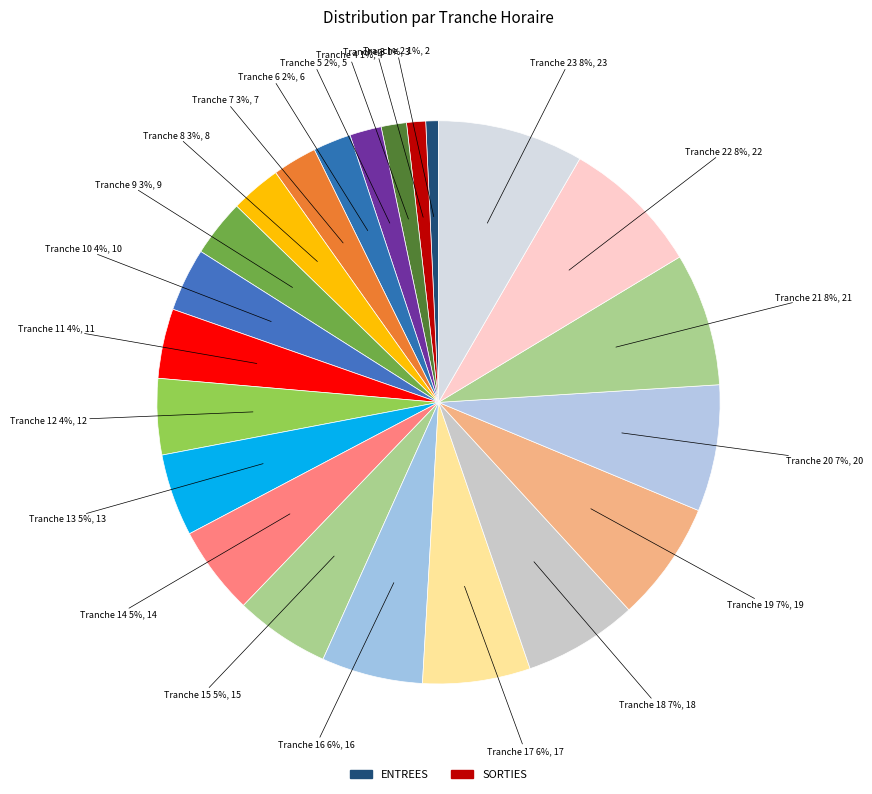

Is there a majority slice in this chart?

No